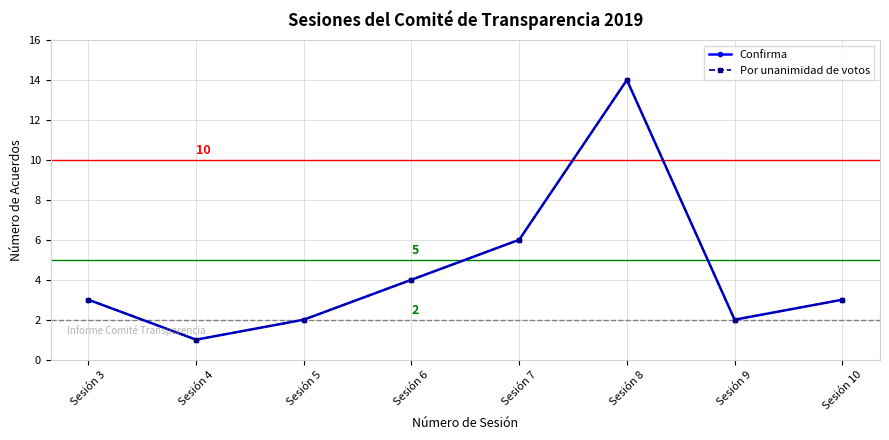

Where does the Confirma series first go above 3?

Sesión 6